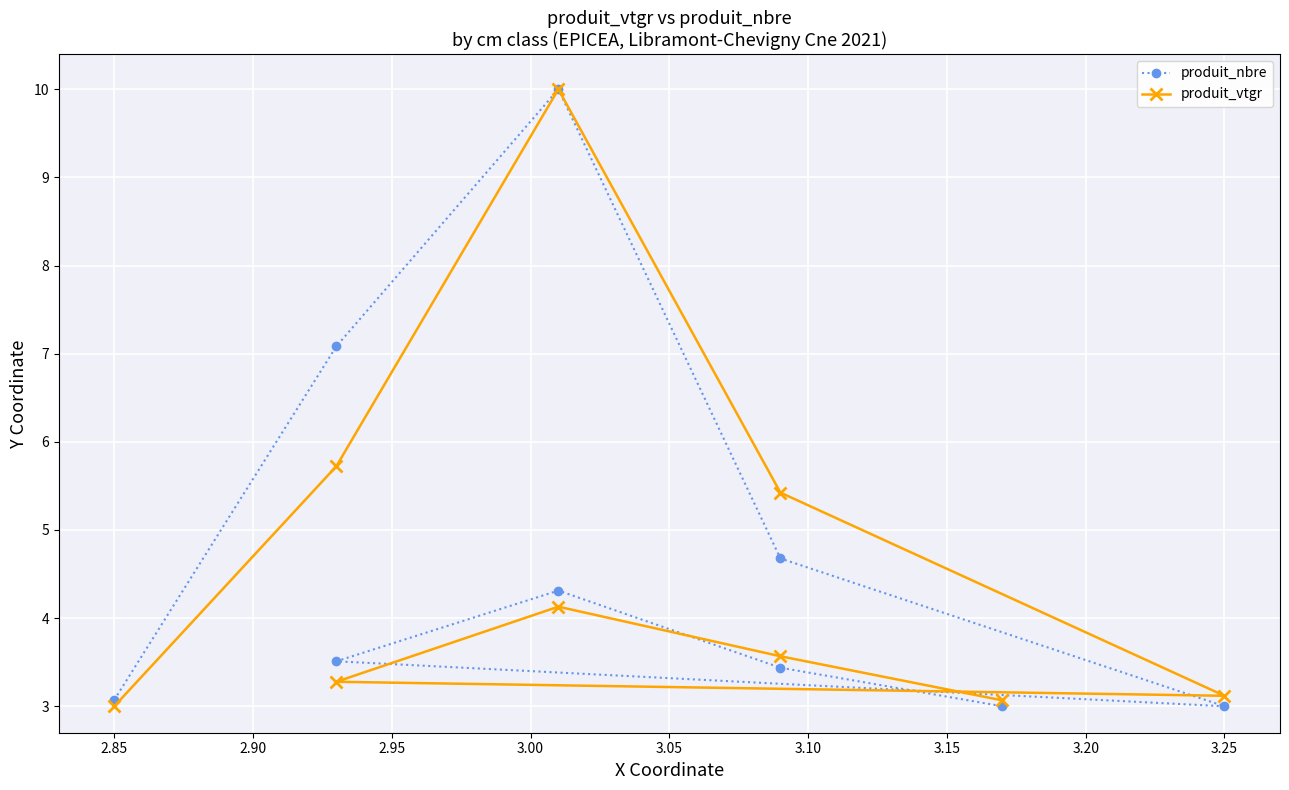

What is the spread (max minus min) of values at 2.95?

0.7